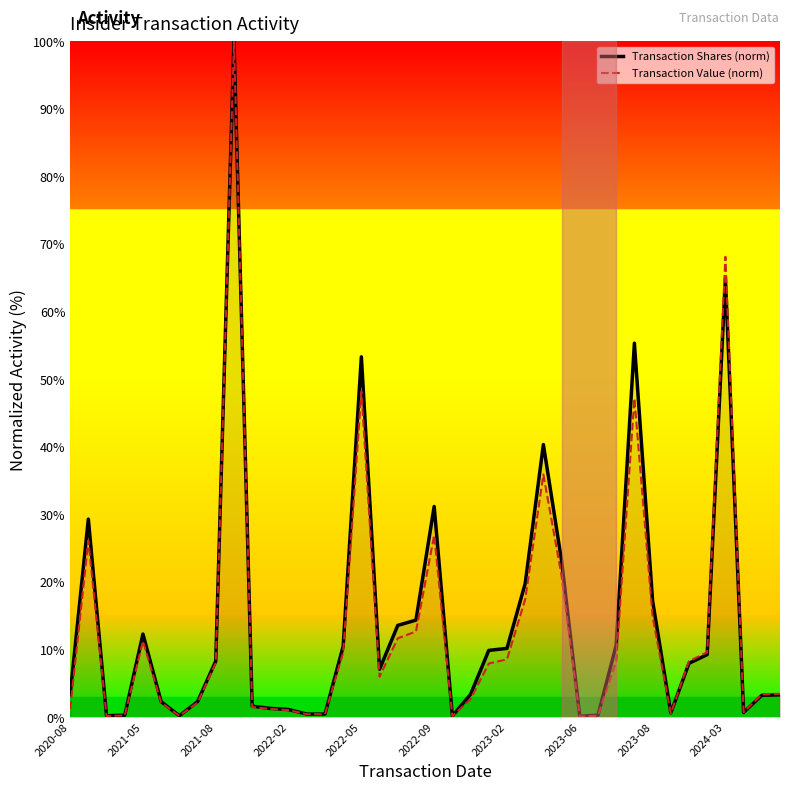

What is the highest value of the Transaction Value (norm) series?

100.0